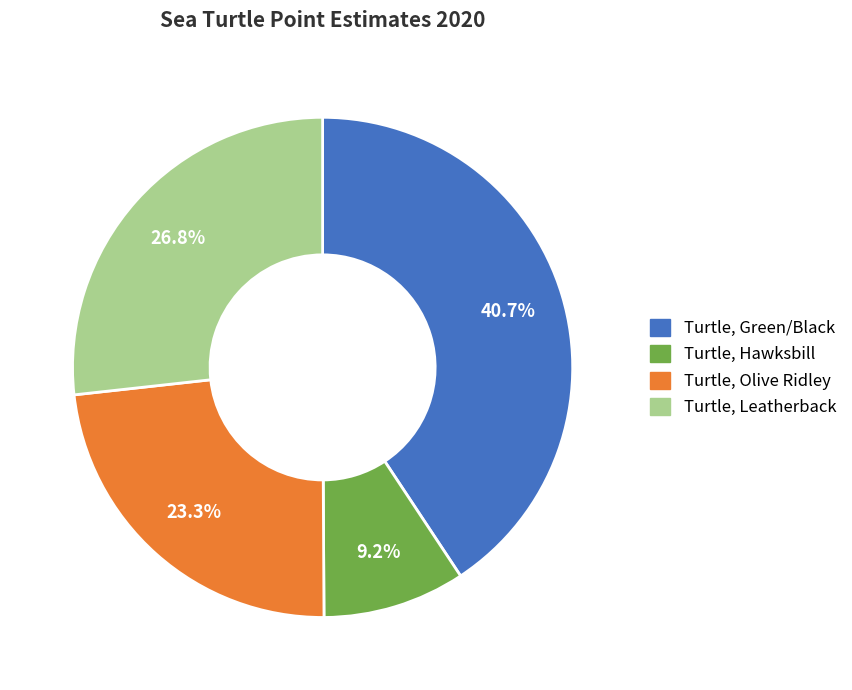

Is the sum of Turtle, Olive Ridley and Turtle, Green/Black greater than half?

Yes